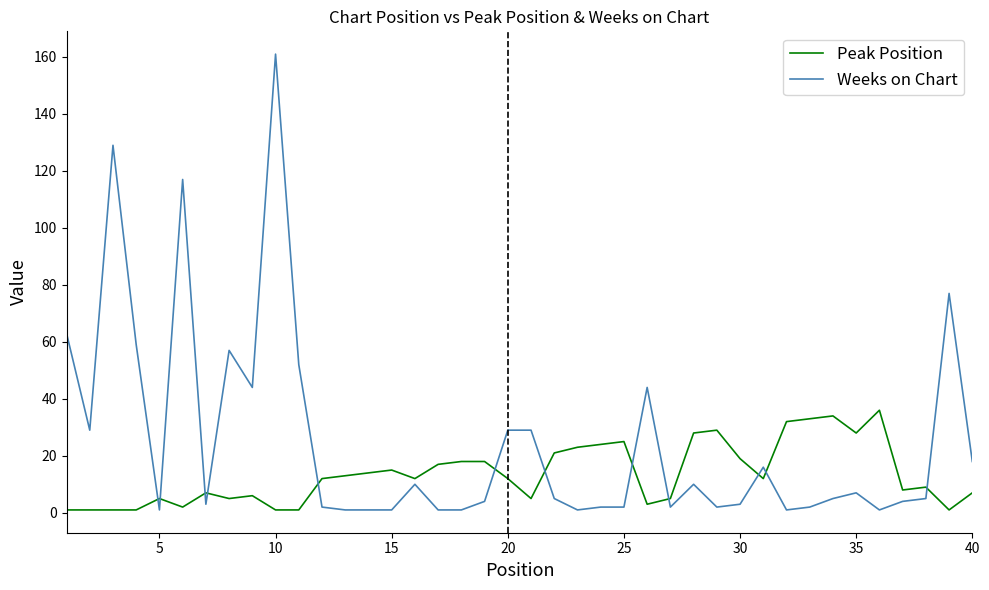

True or false: Peak Position and Weeks on Chart cross at least once.

True